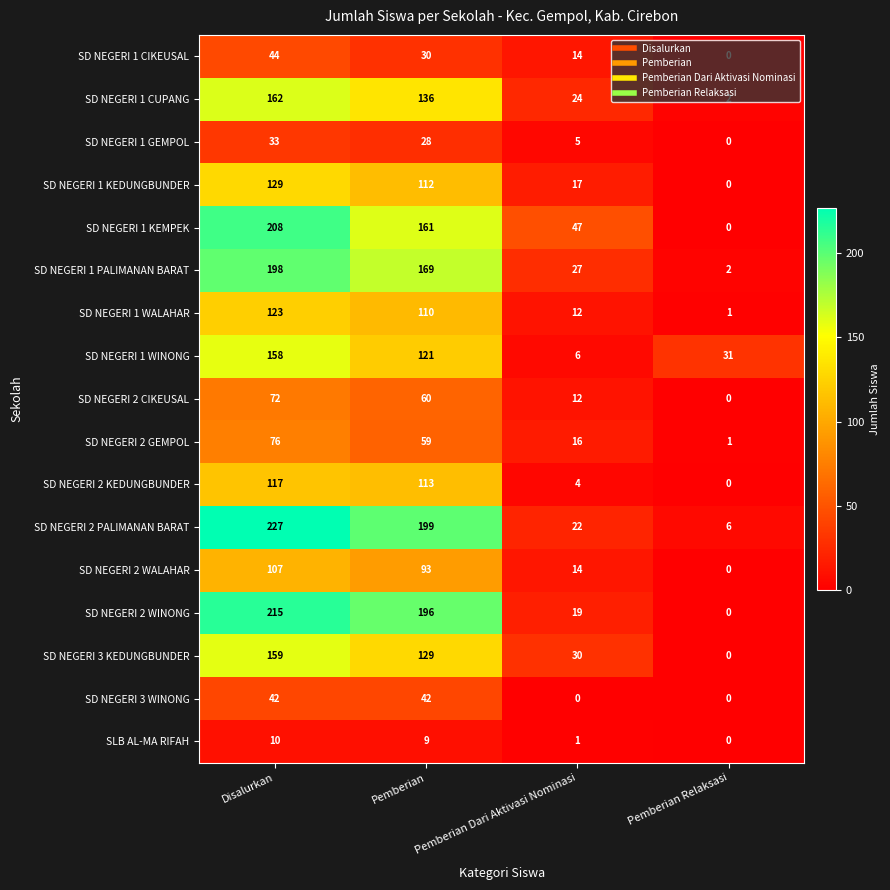

What is the difference between the maximum and minimum values in the SD NEGERI 1 GEMPOL series?

33